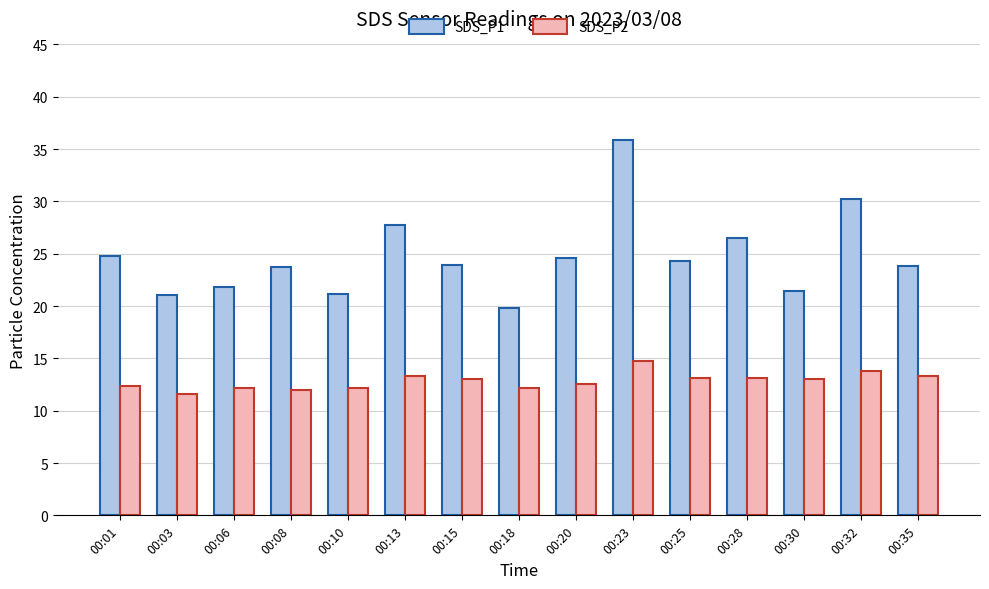

What is the spread (max minus min) of values at 00:23?

21.1